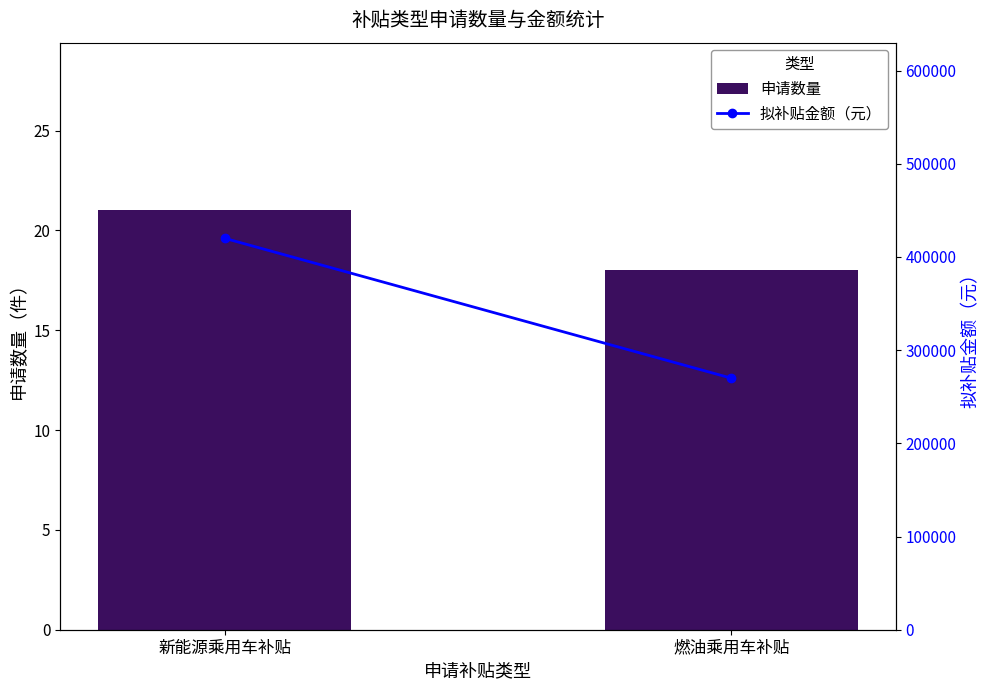

True or false: 申请数量 has a value of 11 at 新能源乘用车补贴.

False